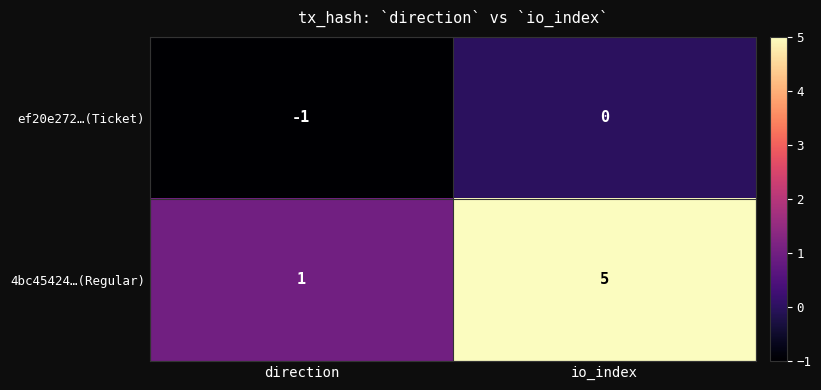

What is the greatest value displayed?

5